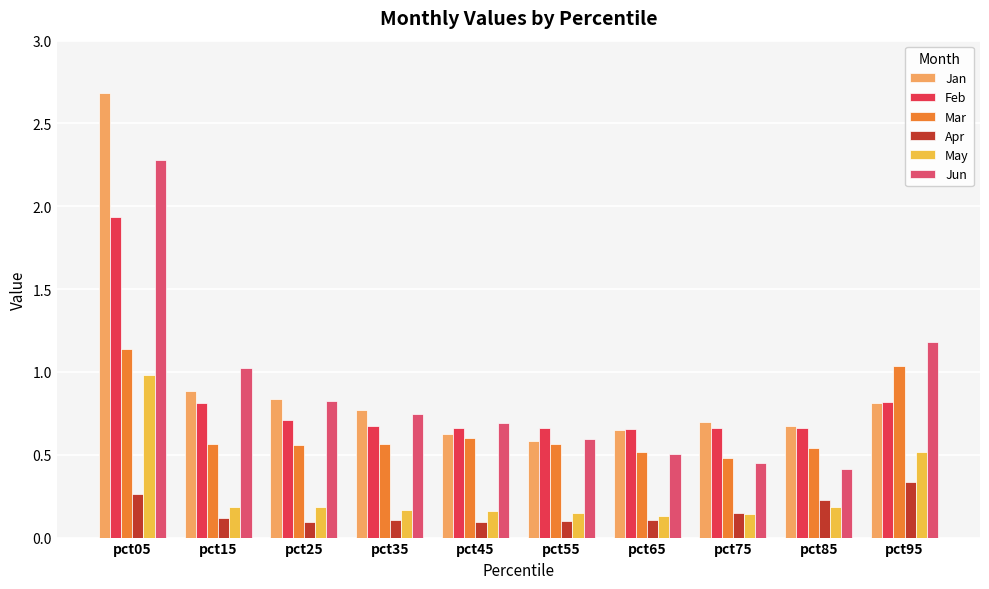

List the series in order of their peak value, highest first.

Jan, Jun, Feb, Mar, May, Apr